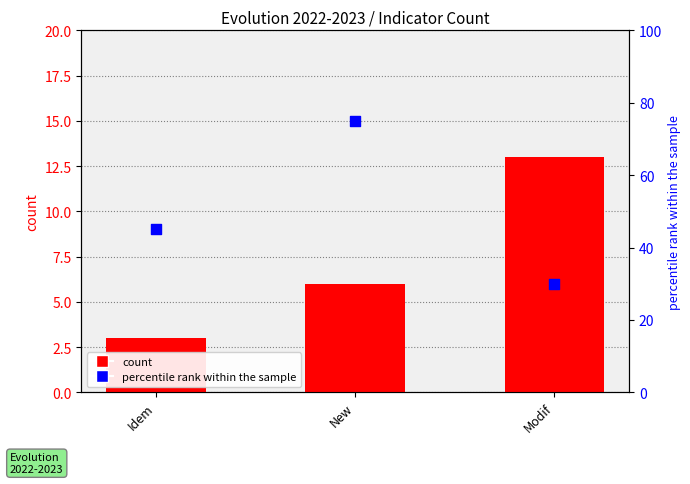

Is the value of count at New greater than the value of percentile rank within the sample at Idem?

No